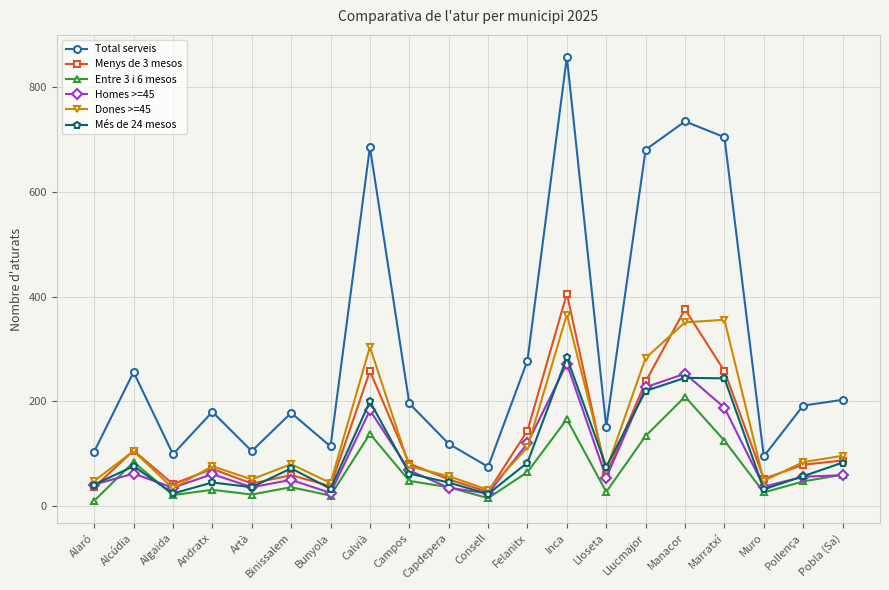

True or false: Dones >=45 has more than 0 interior local peaks.

True